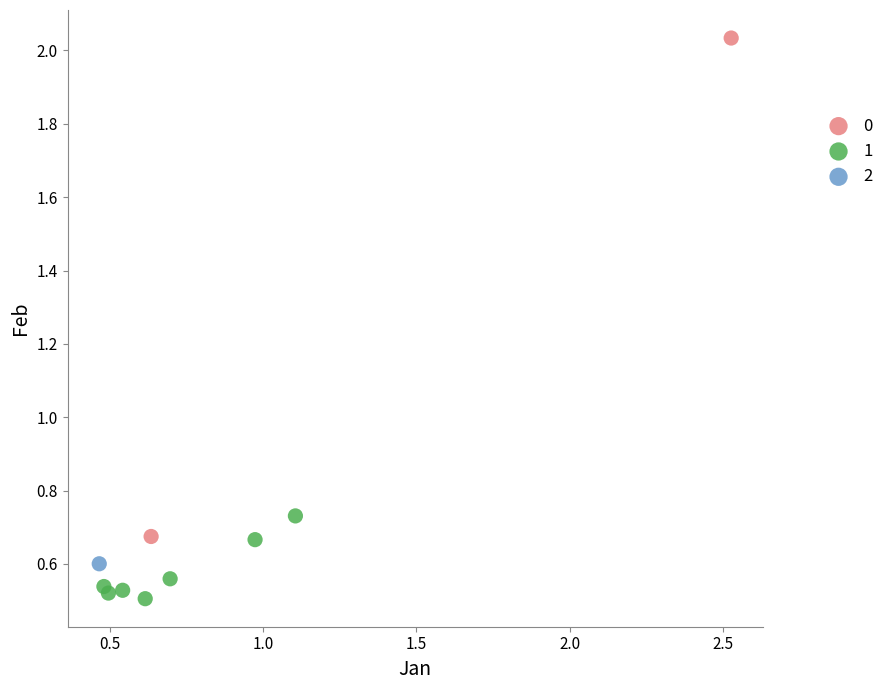

Which series reaches the maximum Y coordinate?

0